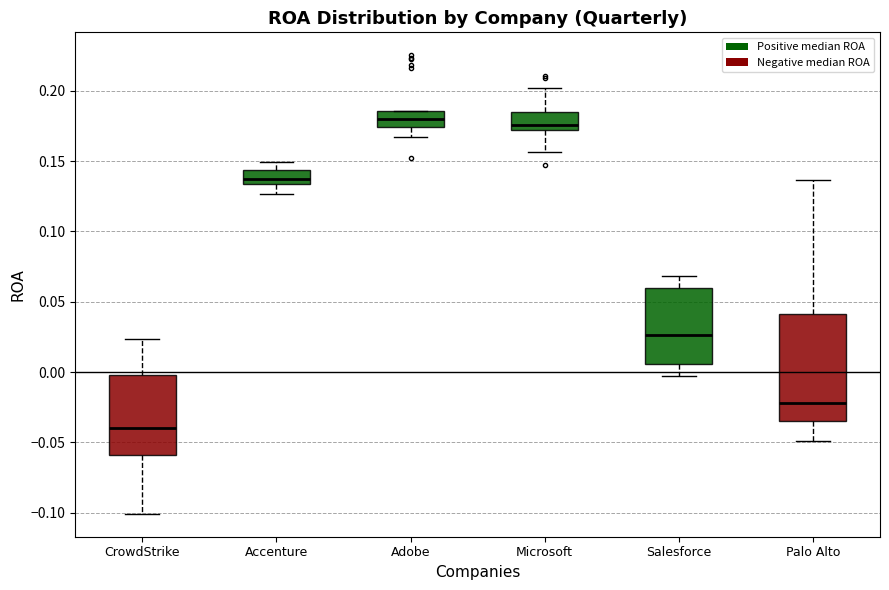

Reading left to right, read every box against the y-axis: the position of its median line, the range the box covers, and the ends of its whiskers. The values are not printed on the chart, so give them approximately, as read against the axis.

CrowdStrike: median -0.040, box -0.060 to 0.000, whiskers -0.100 to 0.025
Accenture: median 0.135 (just above the box's lower edge), box 0.135 to 0.145, whiskers 0.125 to 0.150
Adobe: median 0.180, box 0.175 to 0.185, whiskers 0.165 to 0.185
Microsoft: median 0.175, box 0.170 to 0.185, whiskers 0.155 to 0.200
Salesforce: median 0.025, box 0.005 to 0.060, whiskers -0.005 to 0.070
Palo Alto: median -0.020, box -0.035 to 0.040, whiskers -0.050 to 0.135